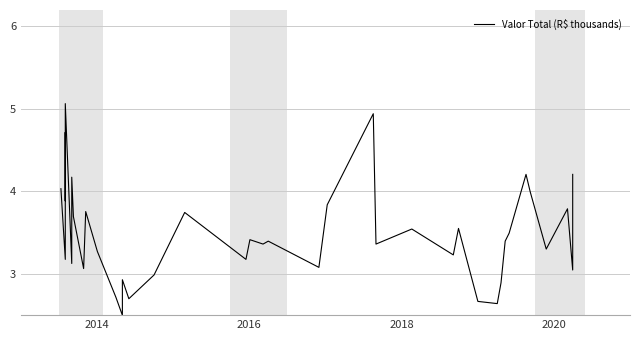

What is the average value?

3.5